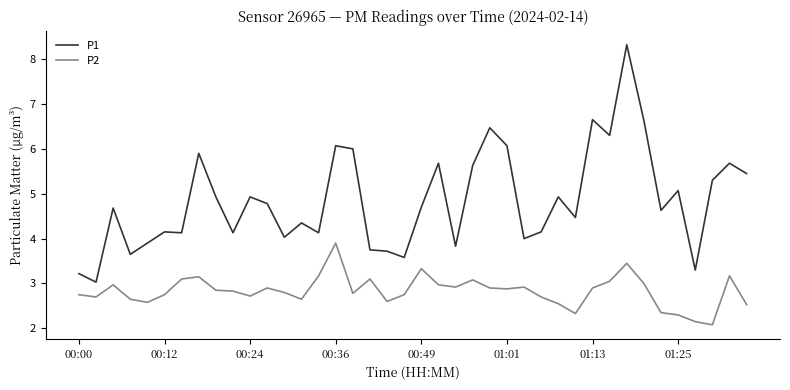

Which series has the largest total across all categories?

P1